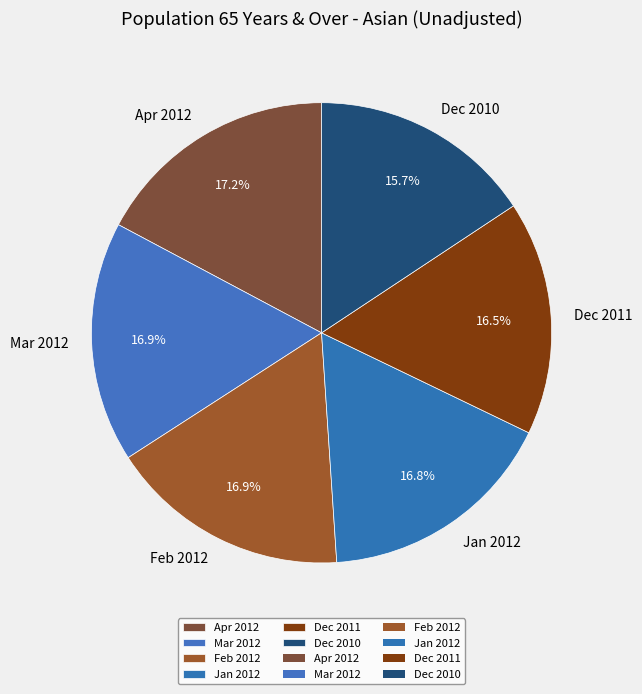

Which slice is the smallest?

Dec 2010